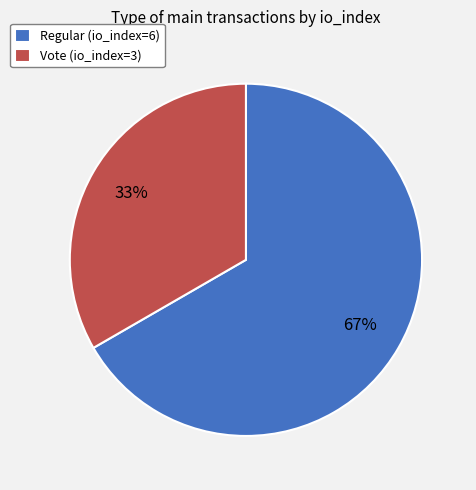

To the nearest percent, what percentage of the pie is Vote (io_index=3)?

33%